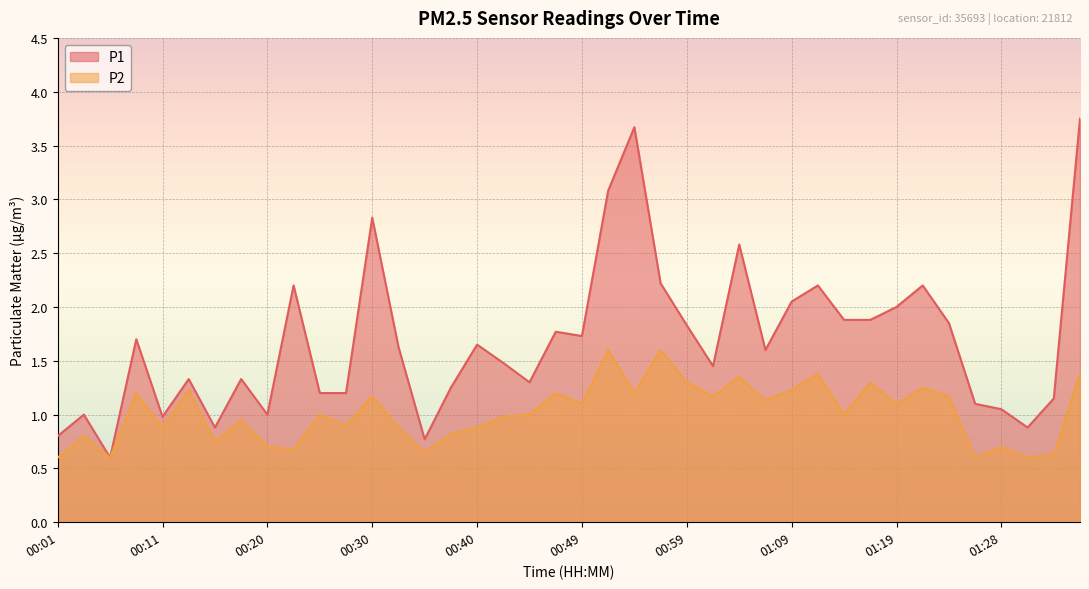

True or false: P2 and P1 cross at least once.

False